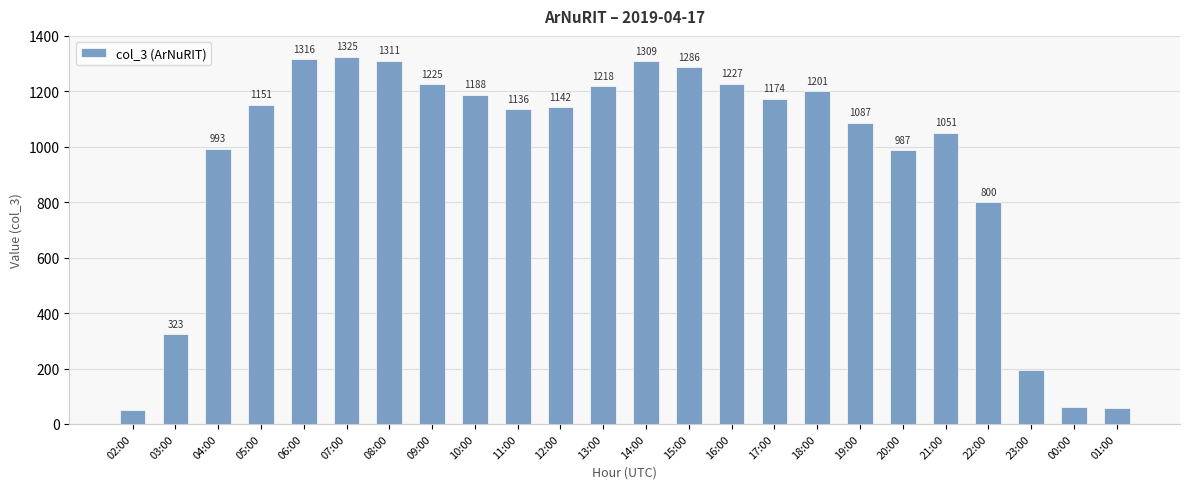

What is the difference between the maximum and minimum values?

1273